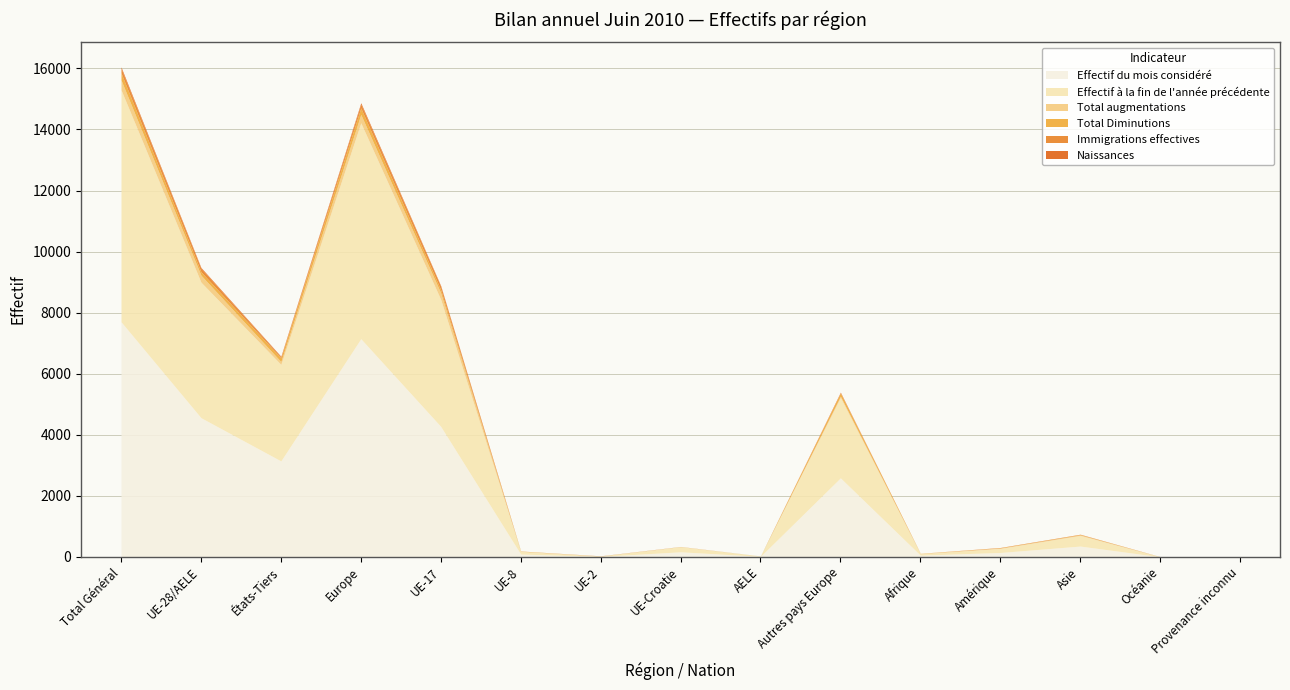

At which category does Total augmentations reach its first local peak?

Europe